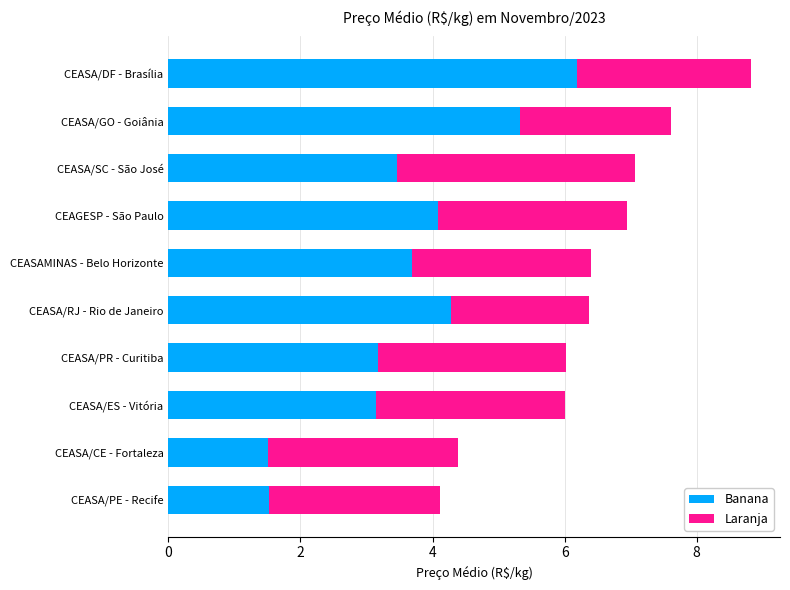

At which category is the sum across all series the highest?

CEASA/DF - Brasília